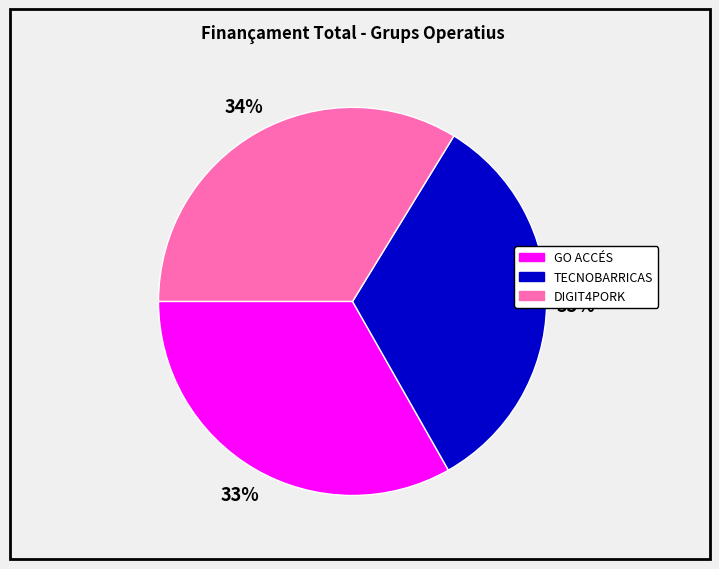

Is DIGIT4PORK the majority of the pie?

No